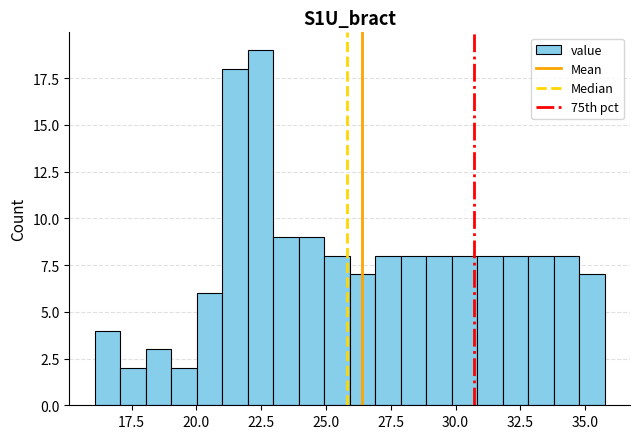

Around what value on the x-axis is the tallest bar? Give the approximate position of its centre, as read against the axis.

22.5